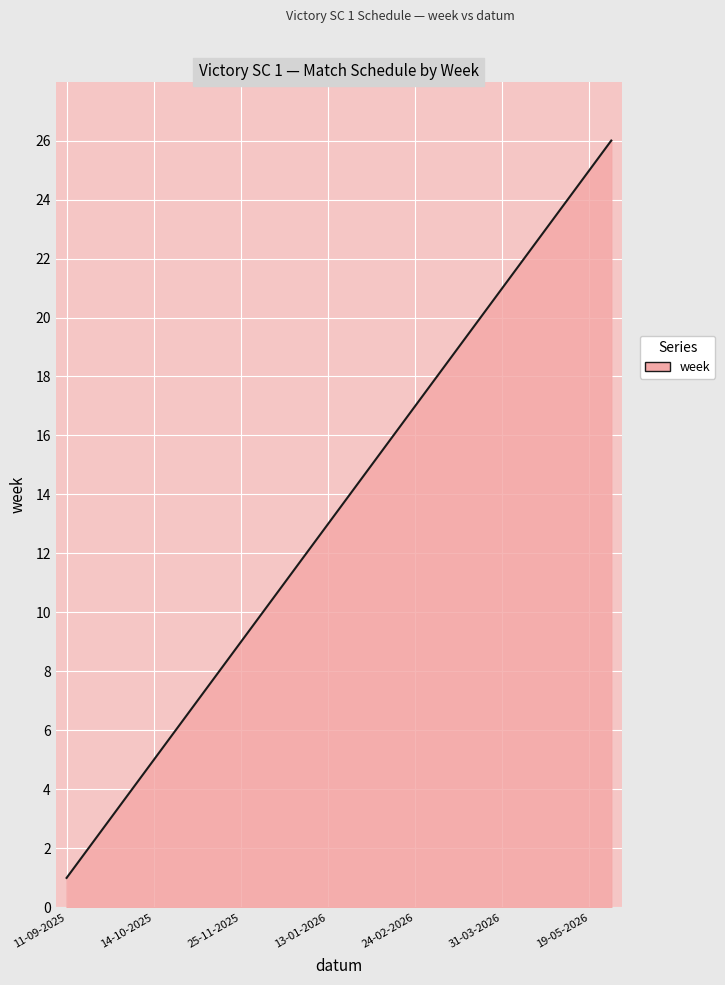

What is the smallest value displayed?

1